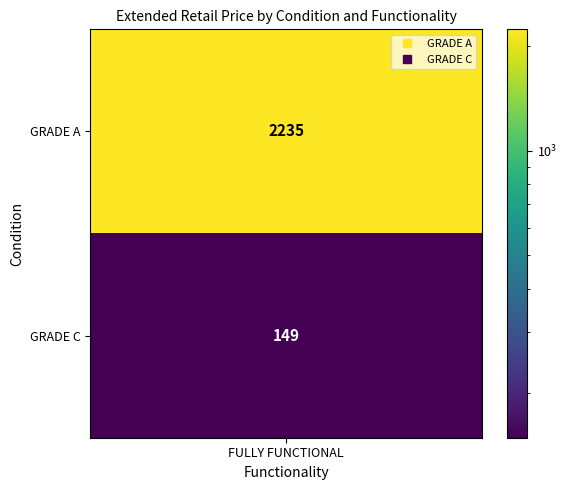

What is the ratio of the value at GRADE A to the value at GRADE C?

15.0